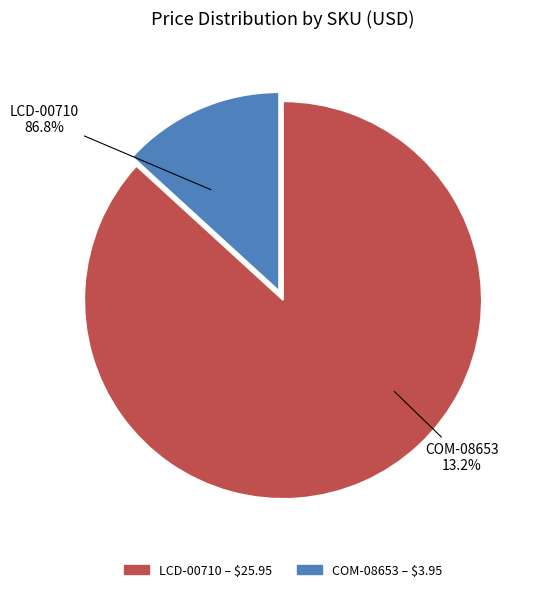

Which slice is the largest?

LCD-00710